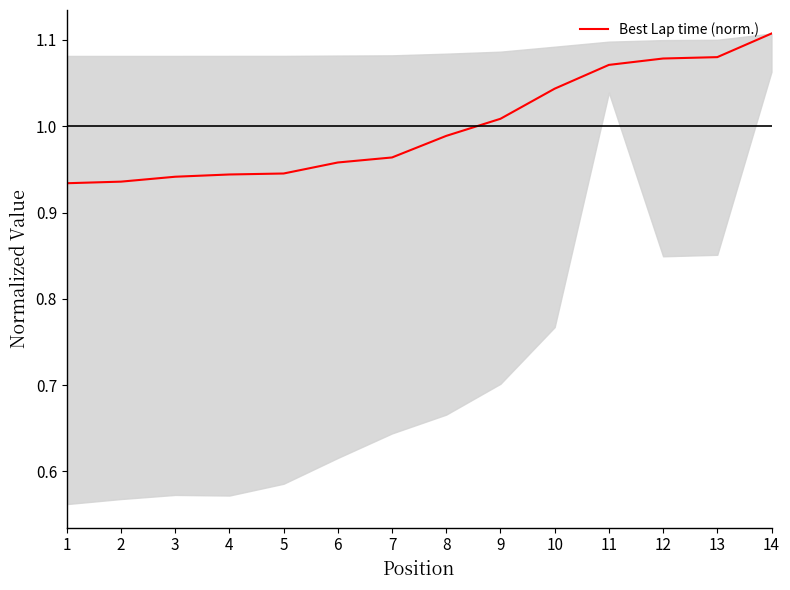

Is it true that the value at 4 is 1.6?

False